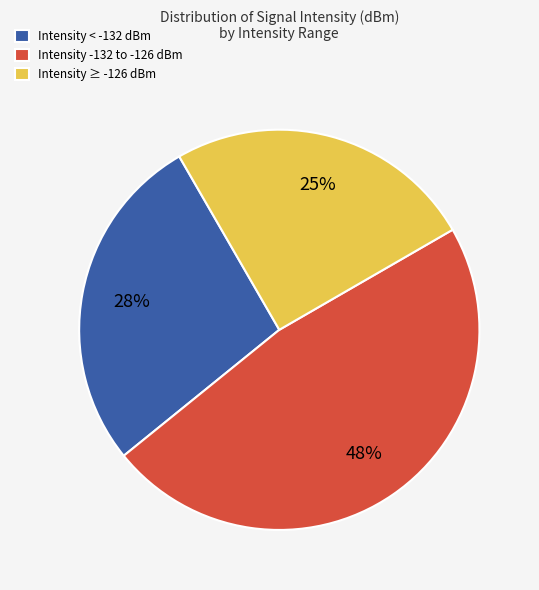

Approximately how many times larger is the value at Intensity < -132 dBm compared to Intensity -132 to -126 dBm?

0.6